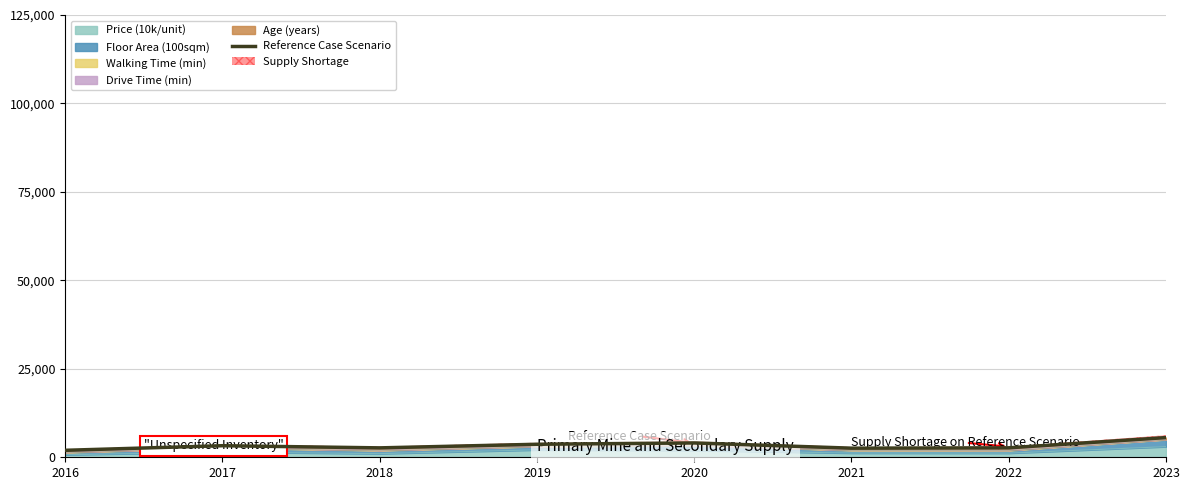

Where is the first local minimum?

2018